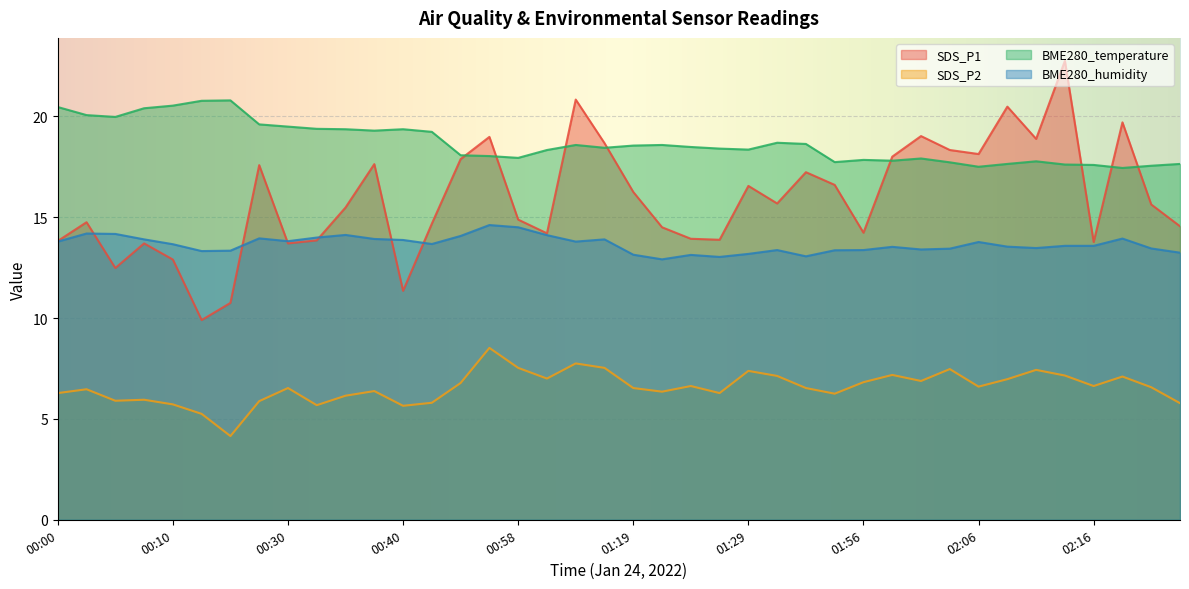

What is the label of the 2nd point from the left?

00:02